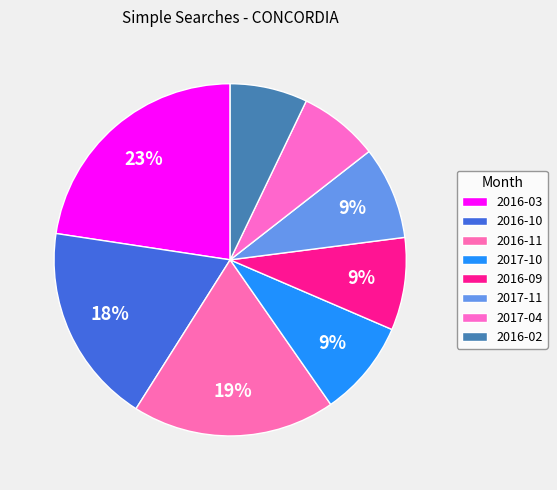

To the nearest percent, what is the difference between the largest and smallest slice percentages?

16%